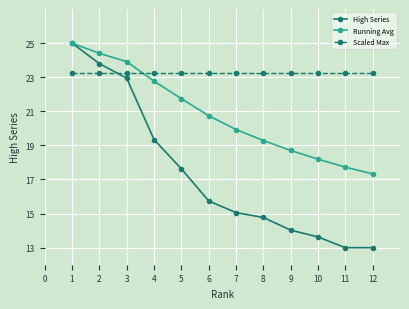

What is the difference between the maximum and minimum values in the Running Avg series?

7.7